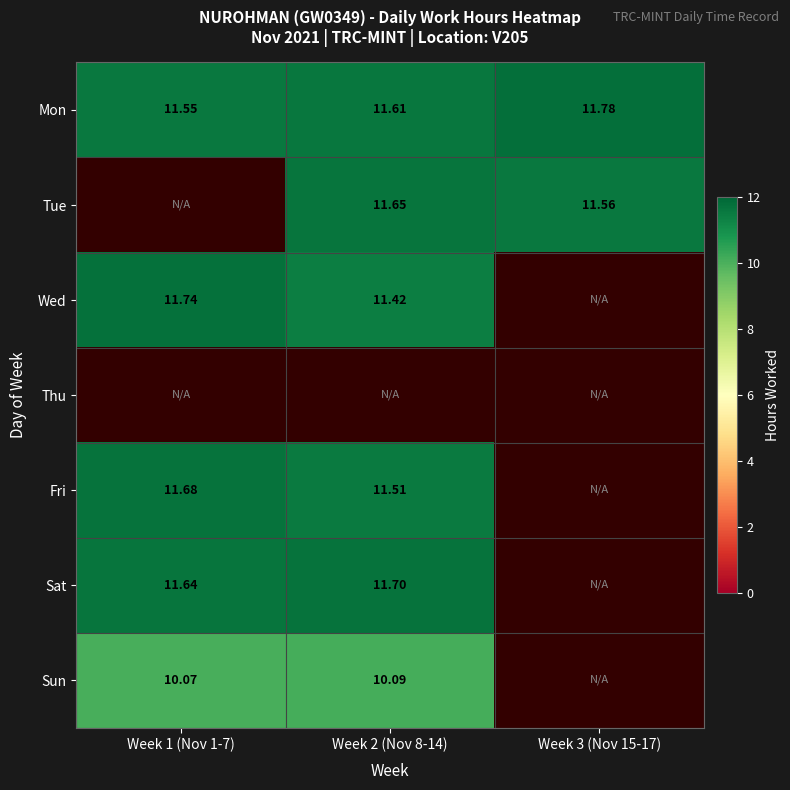

Which label corresponds to the largest value in the chart?

Week 3 (Nov 15-17)